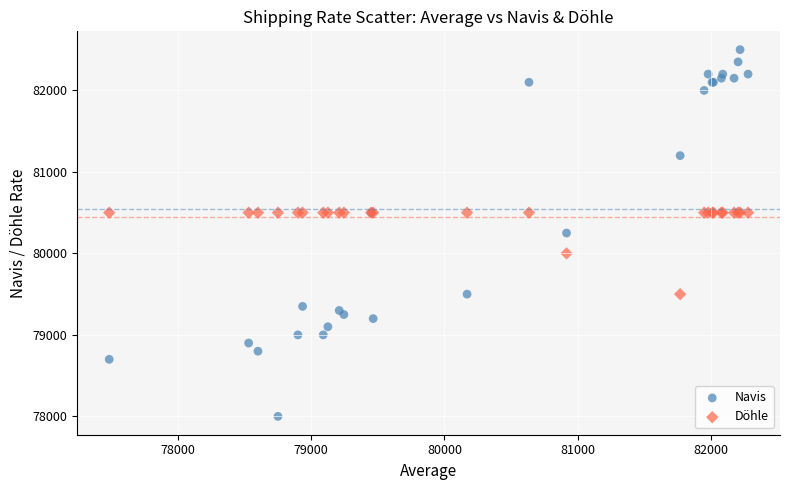

Which series has the largest Y range (max minus min)?

Navis